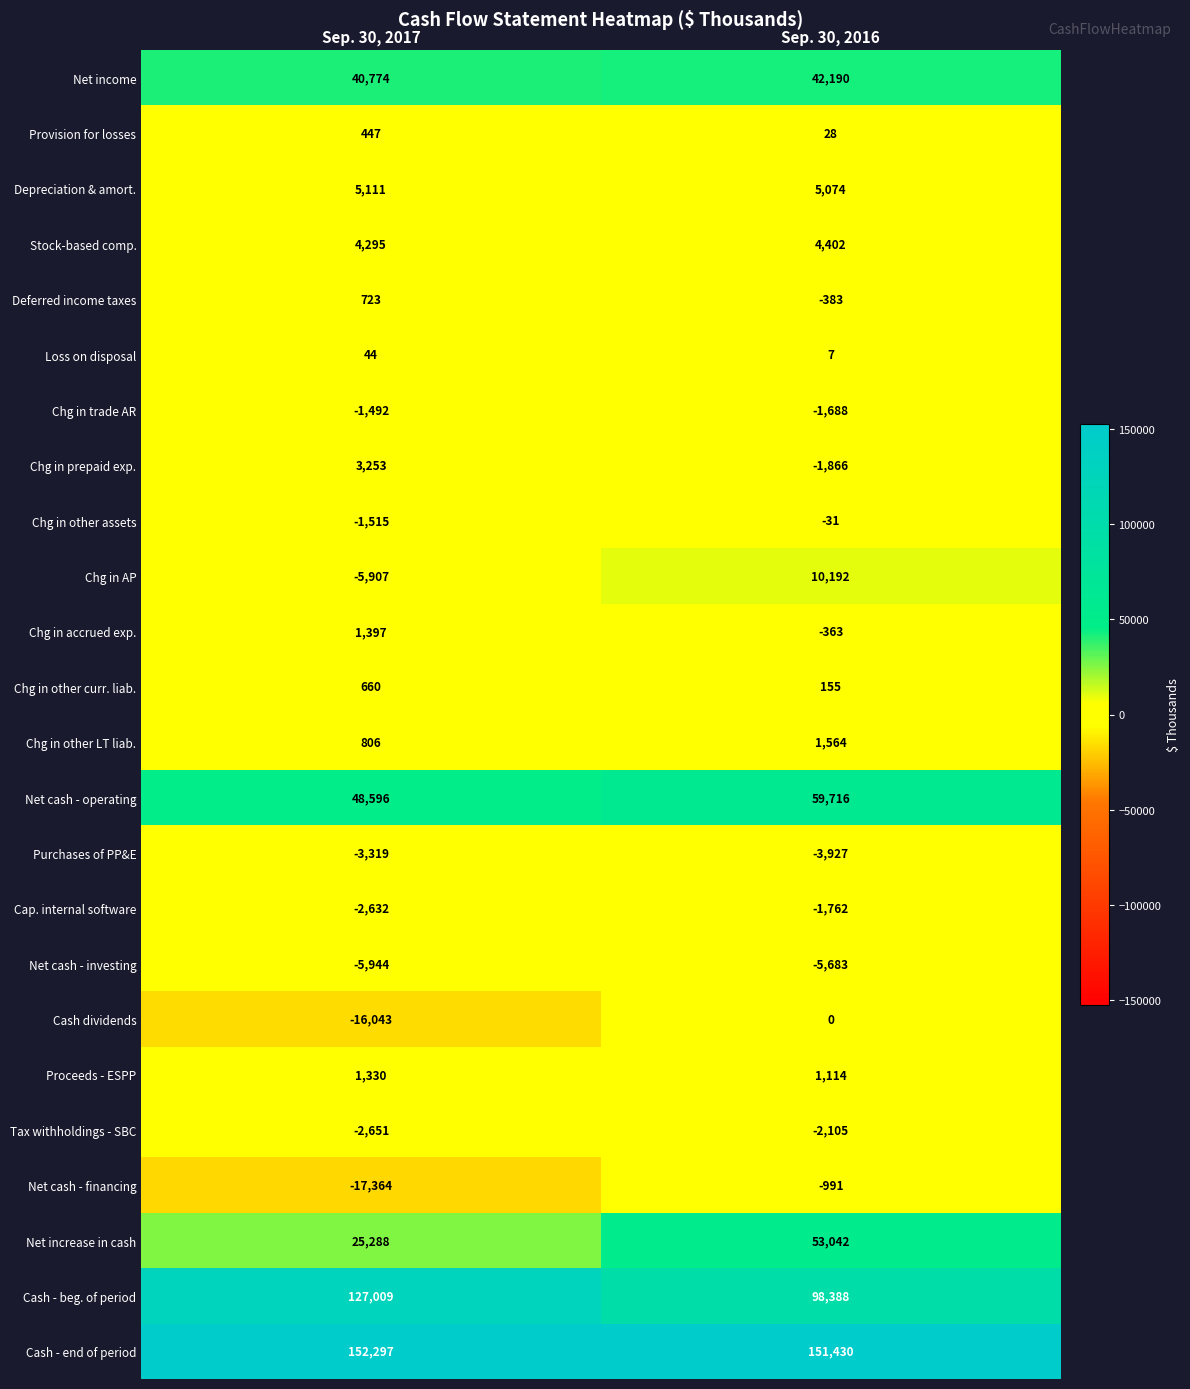

What is the difference between the Deferred income taxes values at Sep. 30, 2016 and Sep. 30, 2017?

1106